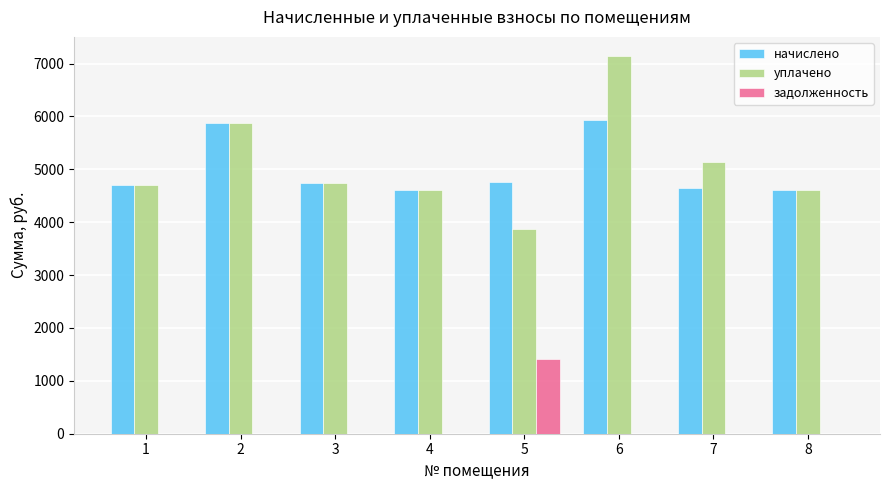

Which series has the widest spread of values?

уплачено